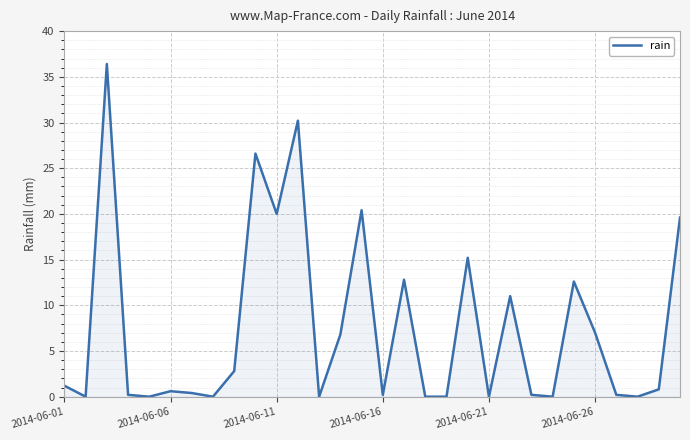

What is the difference between the maximum and minimum values?

36.4